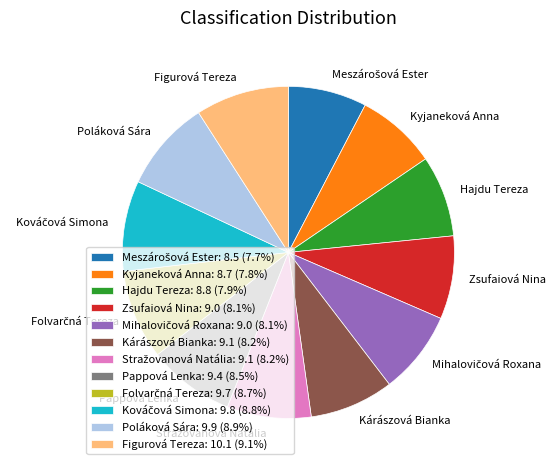

Is there a majority slice in this chart?

No